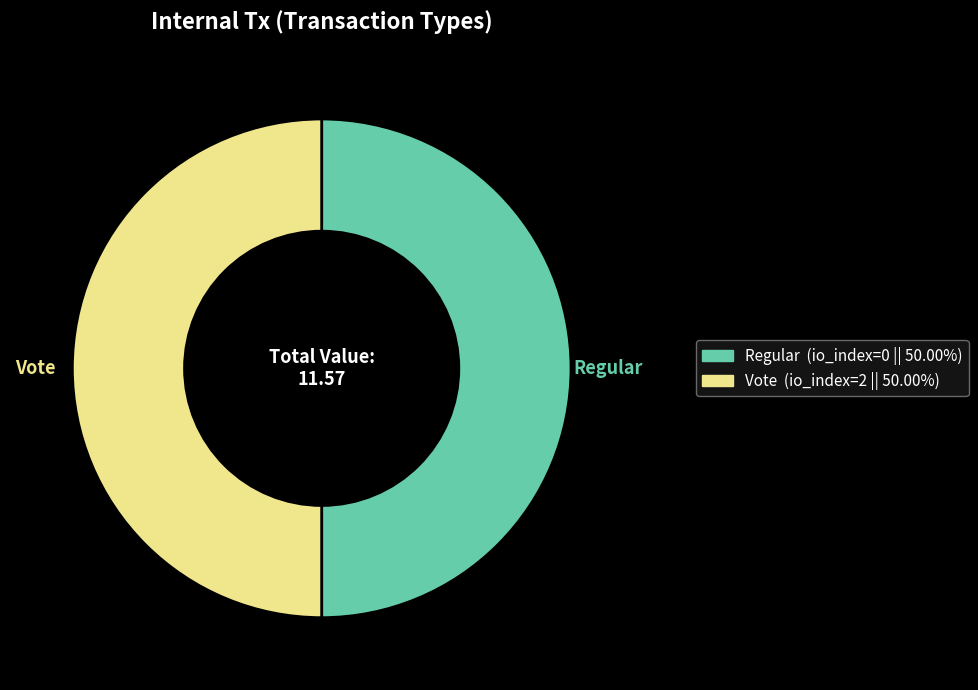

Count the number of slices in the pie.

2